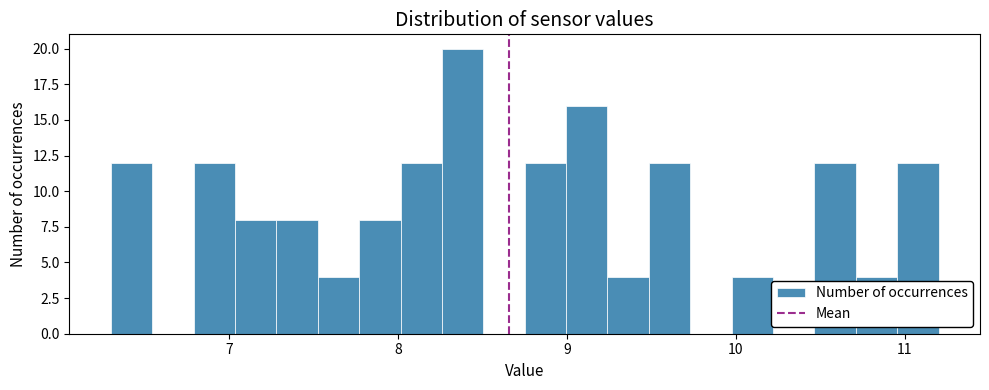

Around what value on the x-axis is the tallest bar? Give the approximate position of its centre, as read against the axis.

8.4